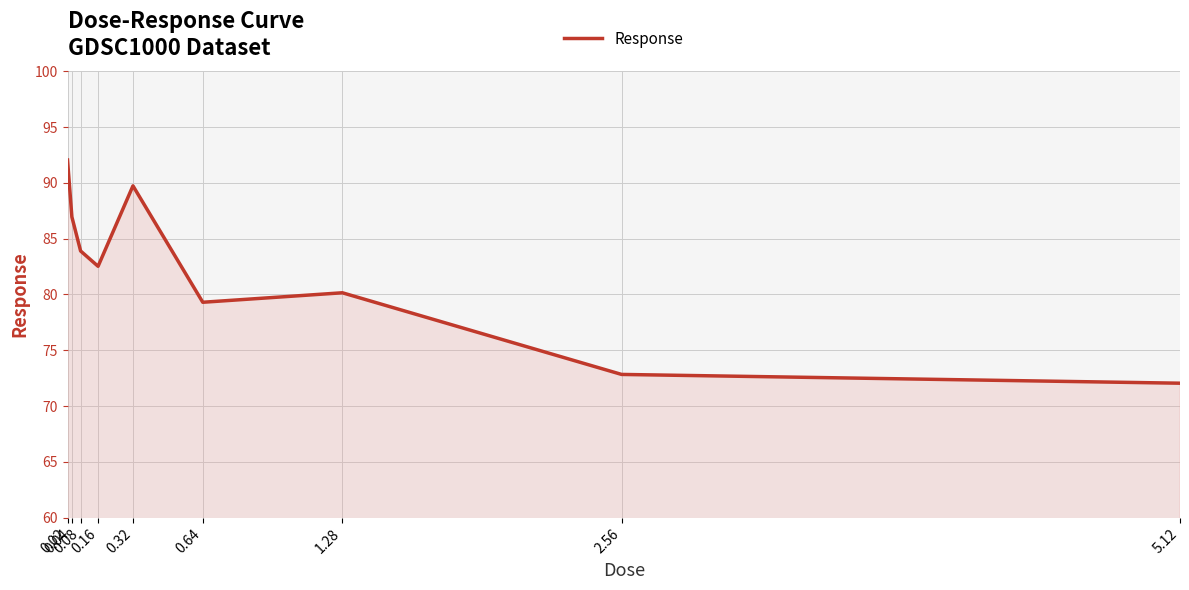

The chart shows a value of 92.0 at 0.02. True or false?

True